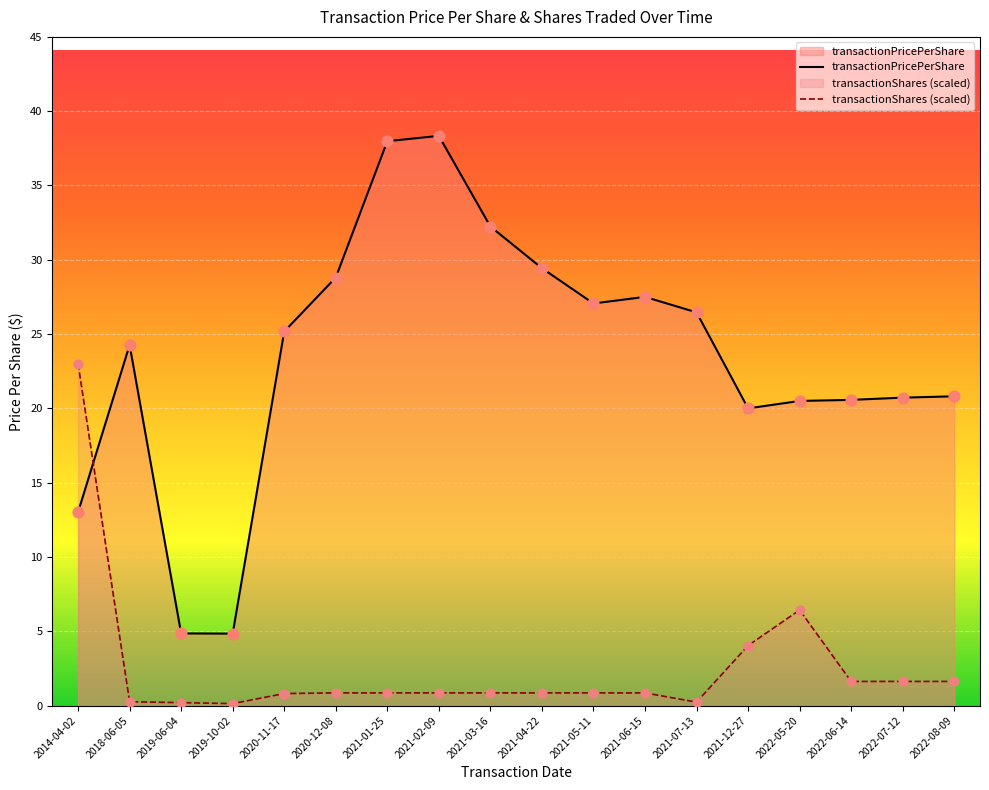

At how many categories does at least one series exceed 15?

16